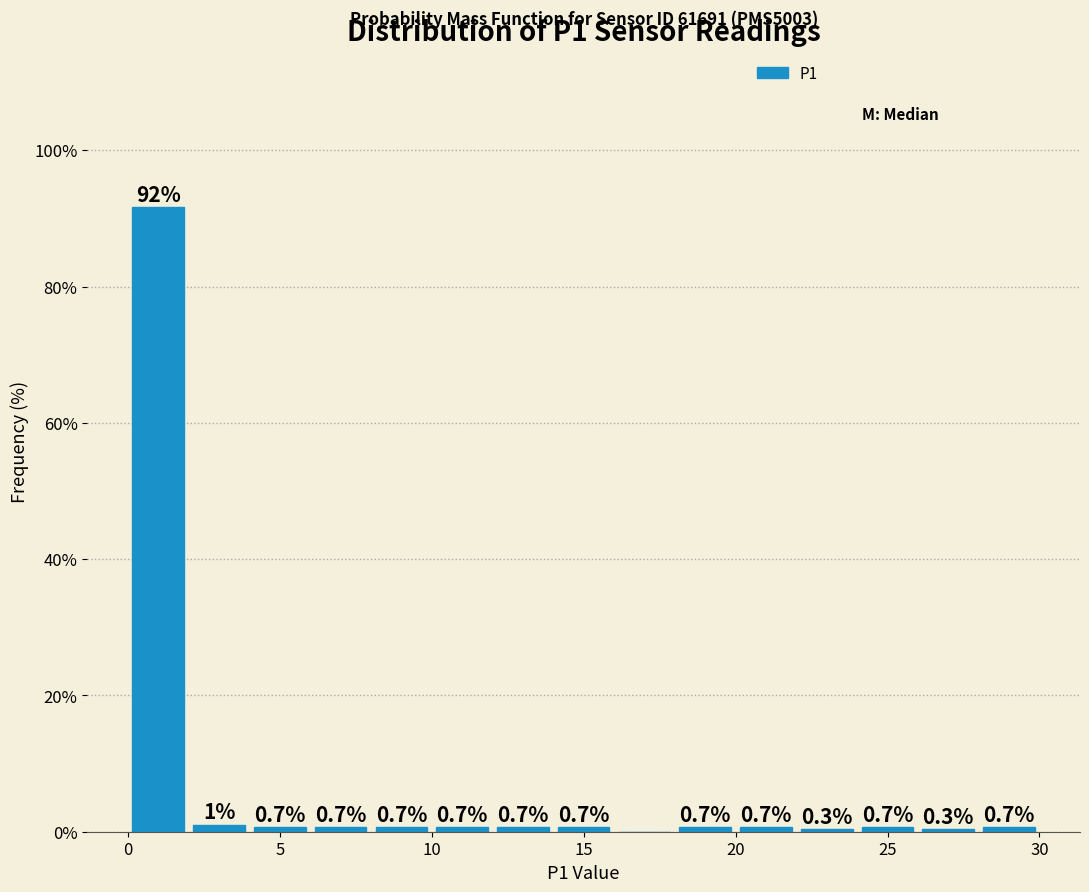

Over which range of the x-axis is the bar tallest?

0 to 2